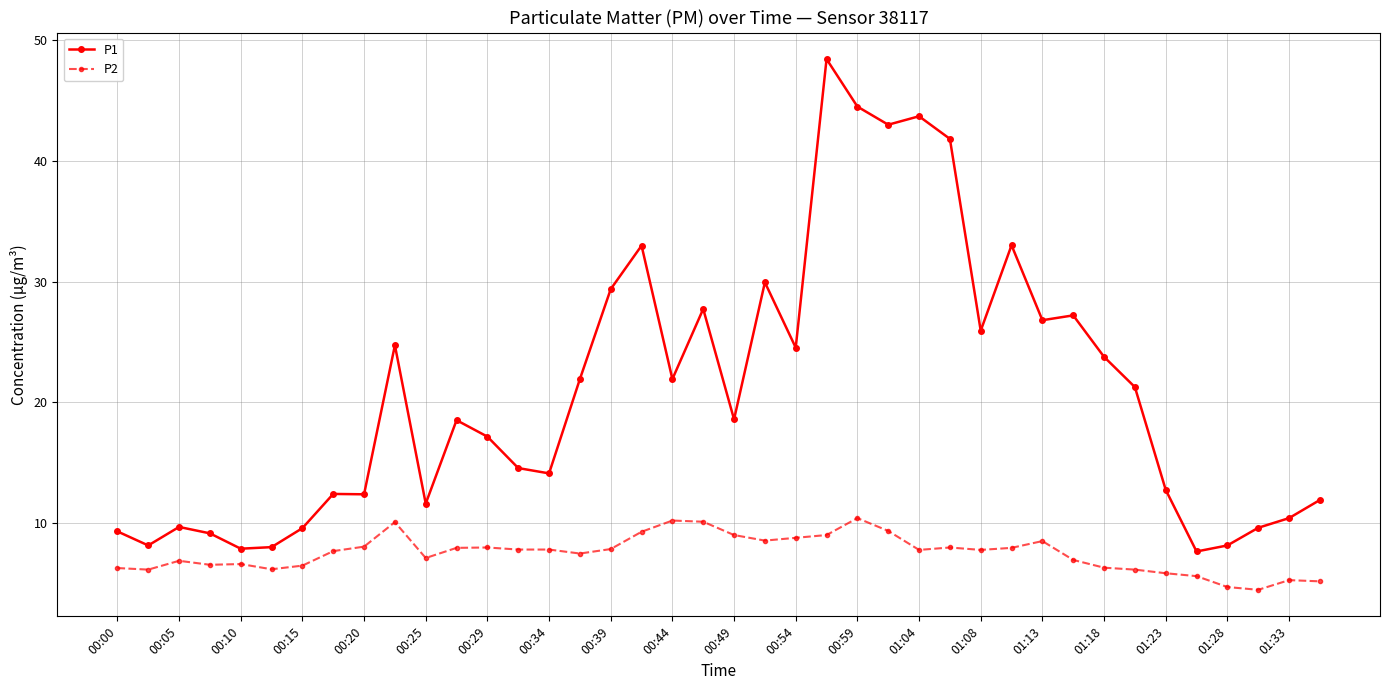

True or false: P2 and P1 intersect in this chart.

False